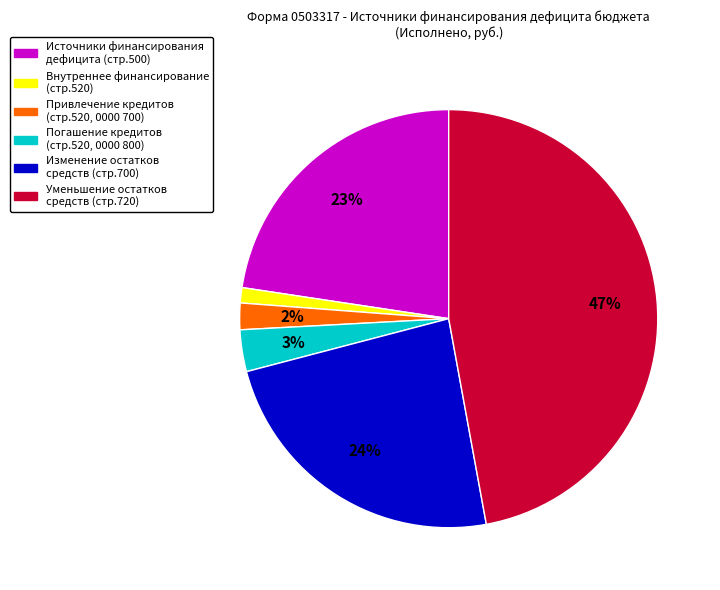

To the nearest percent, what is the difference between the largest and smallest slice percentages?

46%